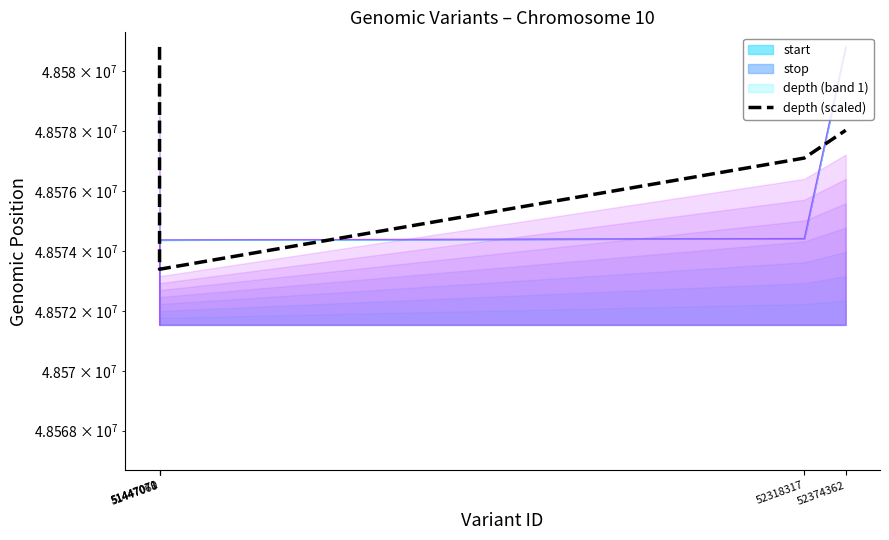

Rank the categories by value from lowest to highest.

51447071, 51447070, 52318317, 52374362, 51447068